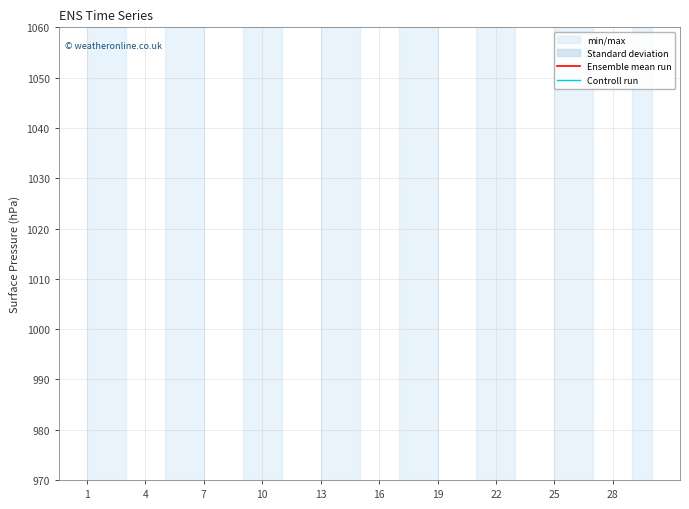

What is the difference between the highest and lowest values at 7?

1